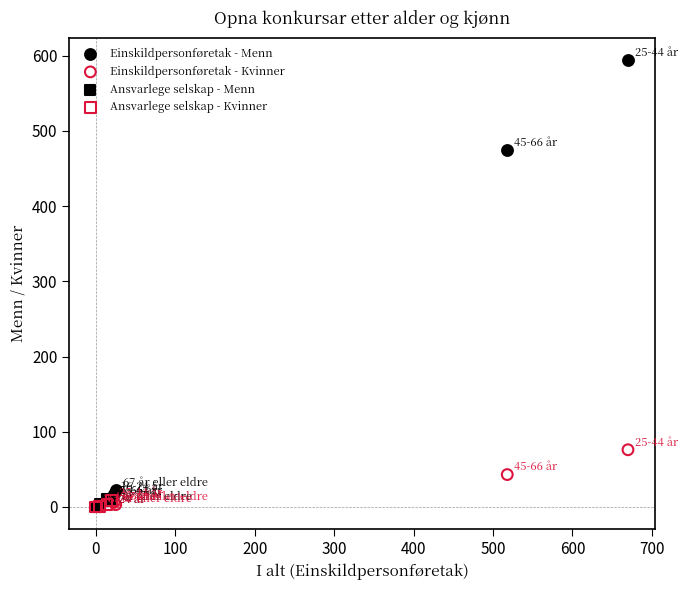

Which series has the largest Y range (max minus min)?

Einskildpersonføretak - Menn